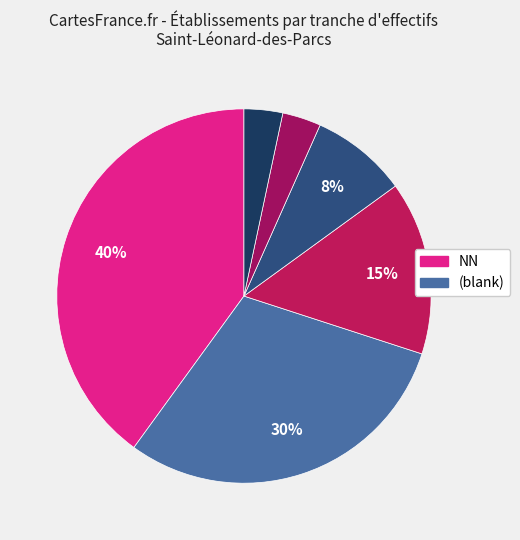

What is the largest slice in the pie chart?

NN